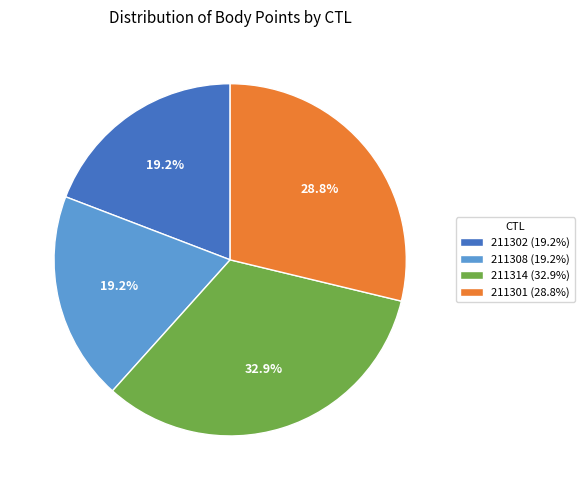

Is 211301 the majority of the pie?

No